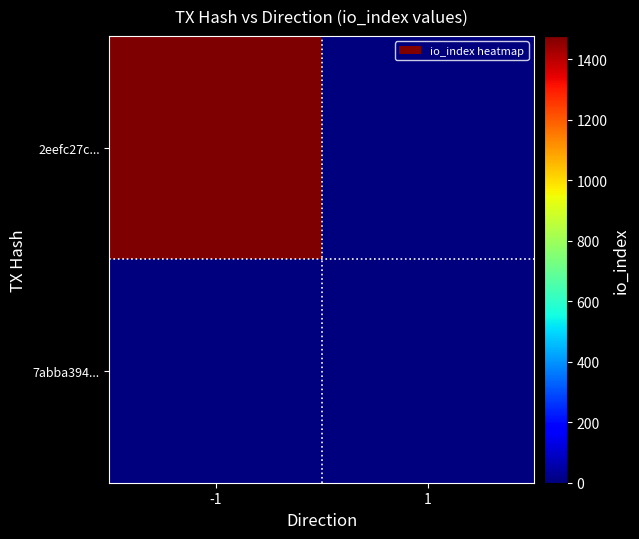

Which series changed the most between -1 and 1?

2eefc27c...